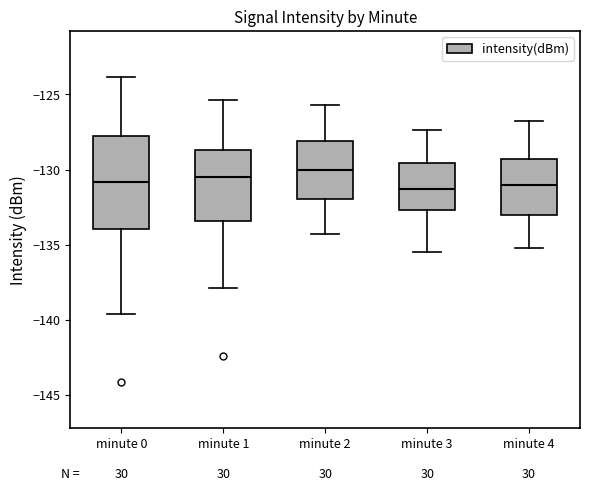

Comparing the boxes themselves (not the whiskers), which one is the tallest?

minute 0